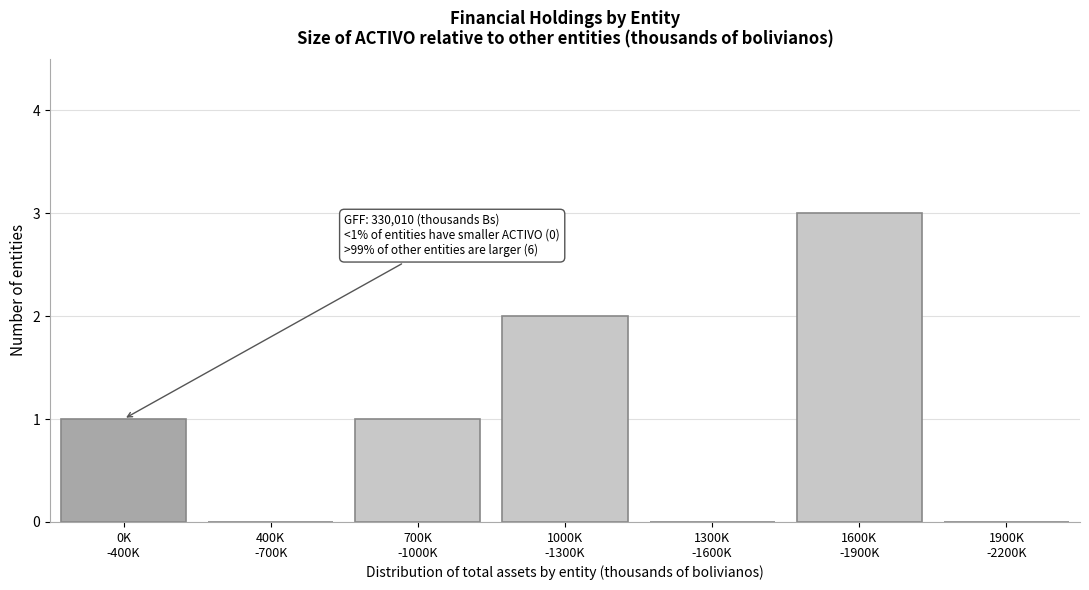

What is the maximum value shown in the chart?

3